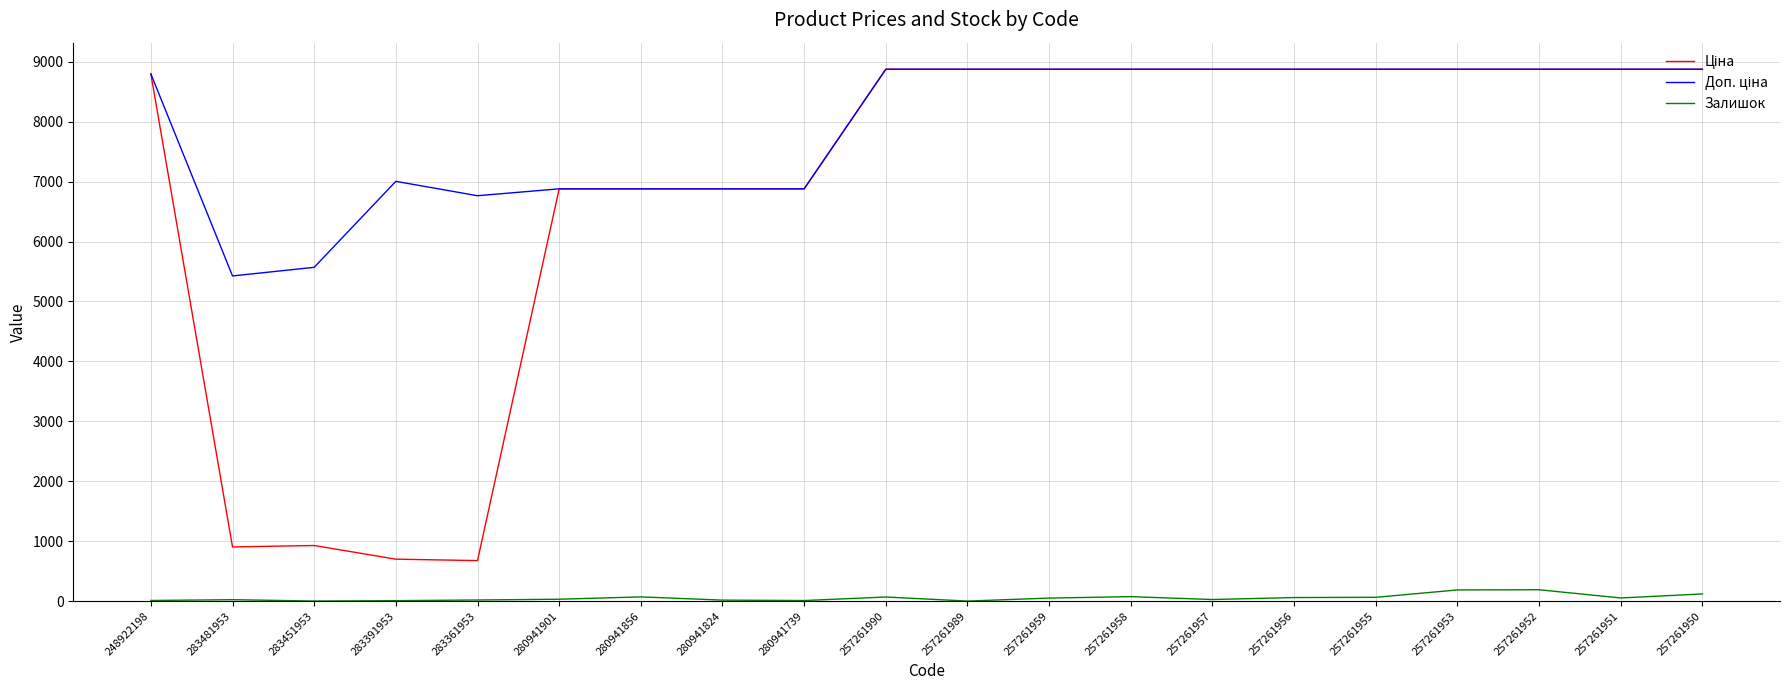

True or false: Залишок has a value of 60.0 at 257261956.

True